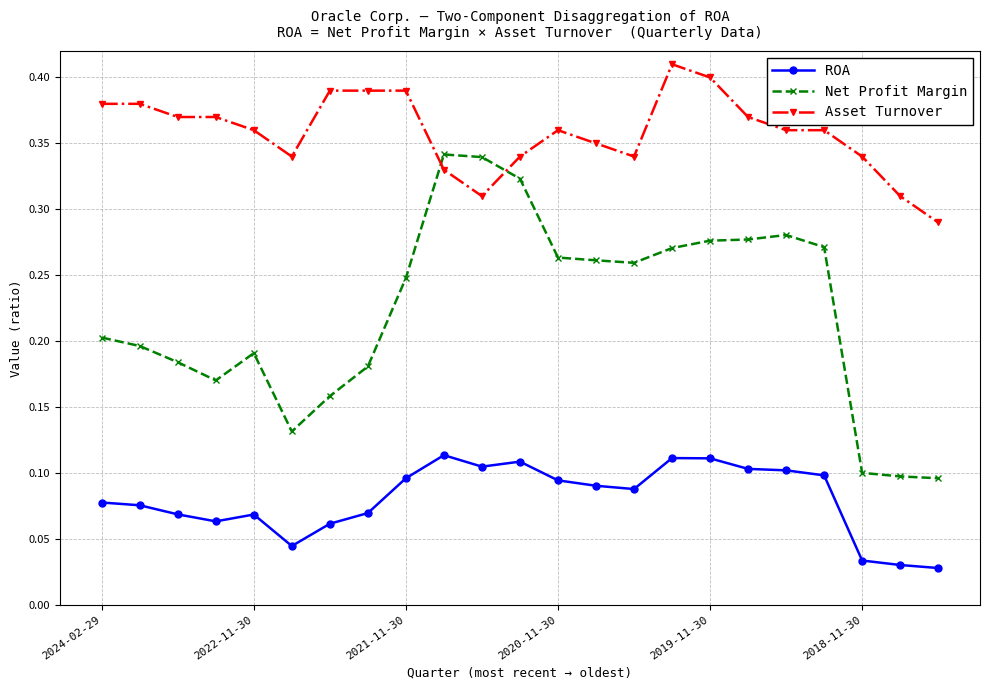

In Net Profit Margin, how many points are lower than both neighbors (excluding endpoints)?

3